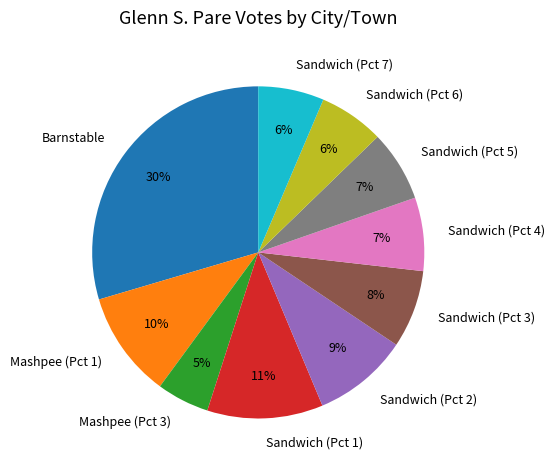

To the nearest percent, what portion does Mashpee (Pct 3) represent?

5%